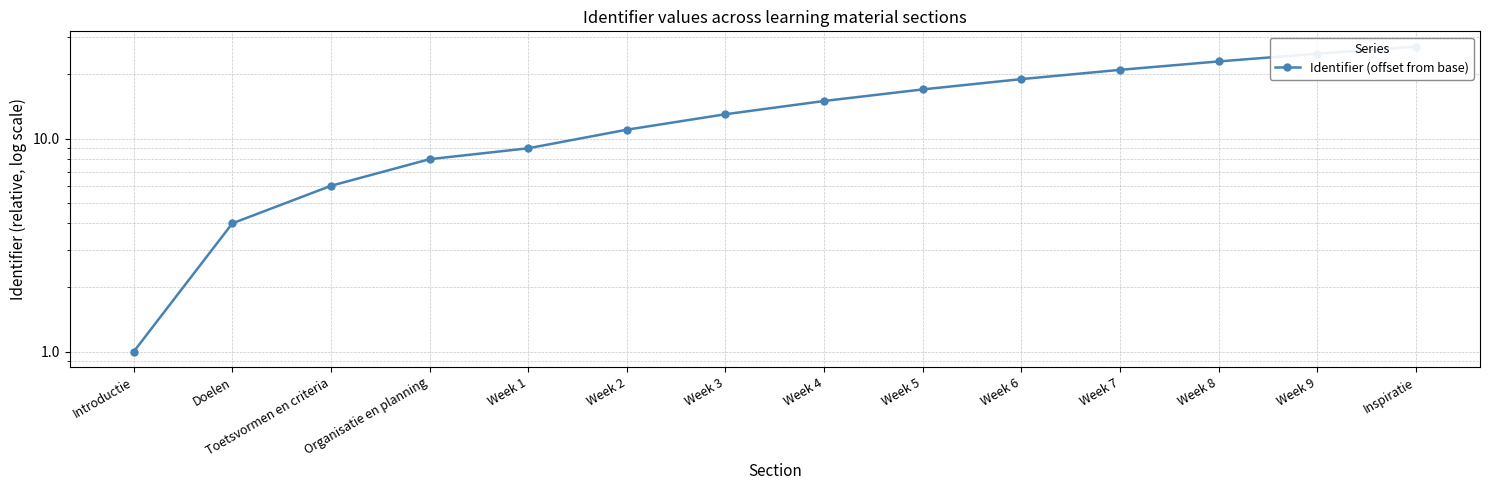

True or false: there are more than 1 points higher than both neighbors.

False